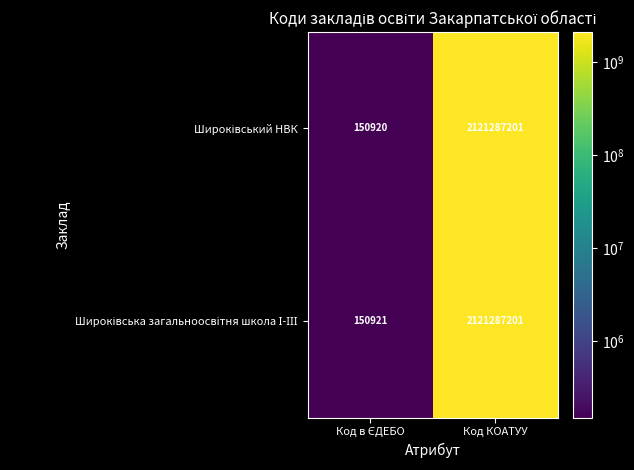

What is the maximum value shown in the chart?

2121287201